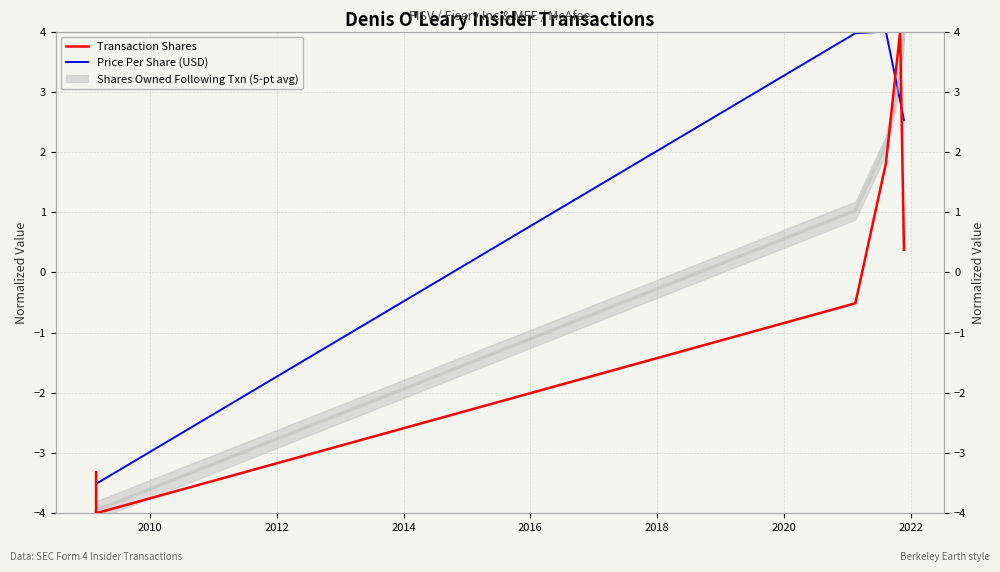

Which series has the largest total across all categories?

Price Per Share (USD)